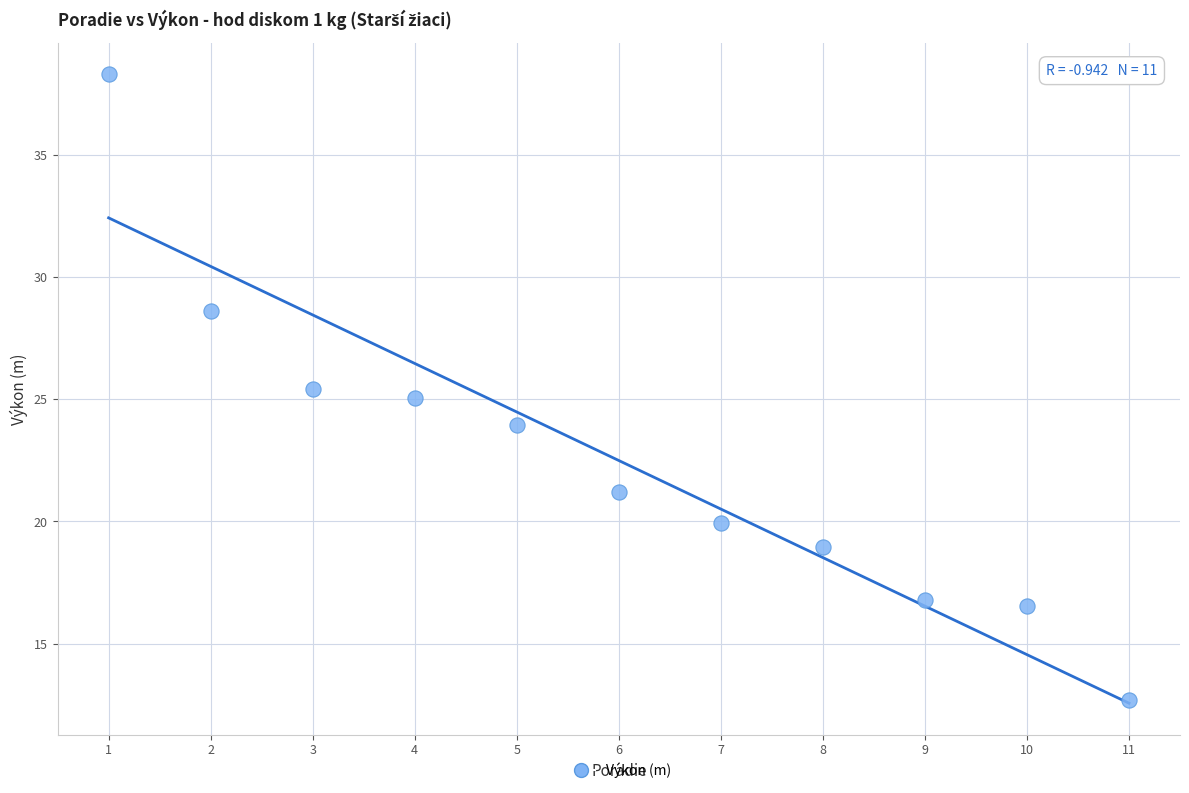

What is the average X value?

6.0